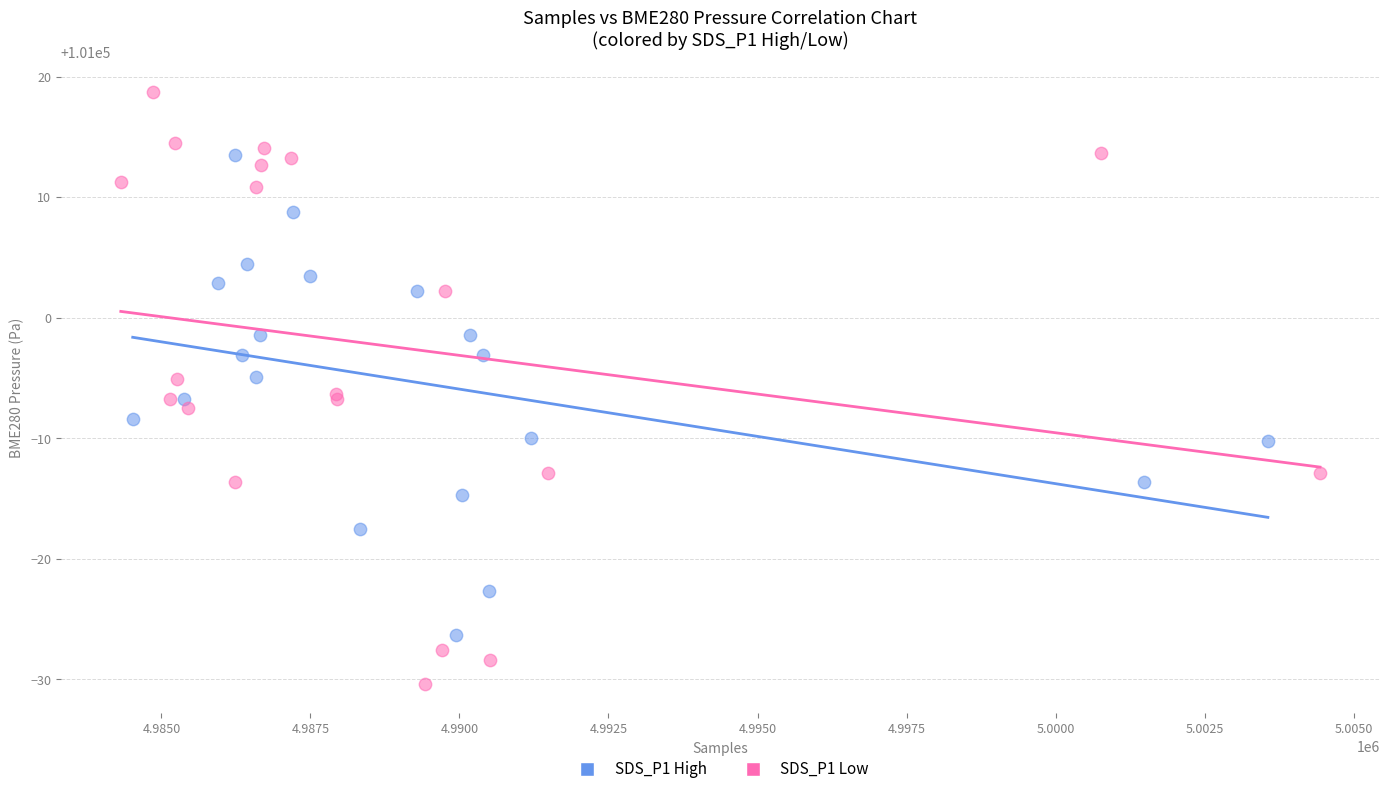

Which series has the widest spread of Y values?

SDS_P1 Low